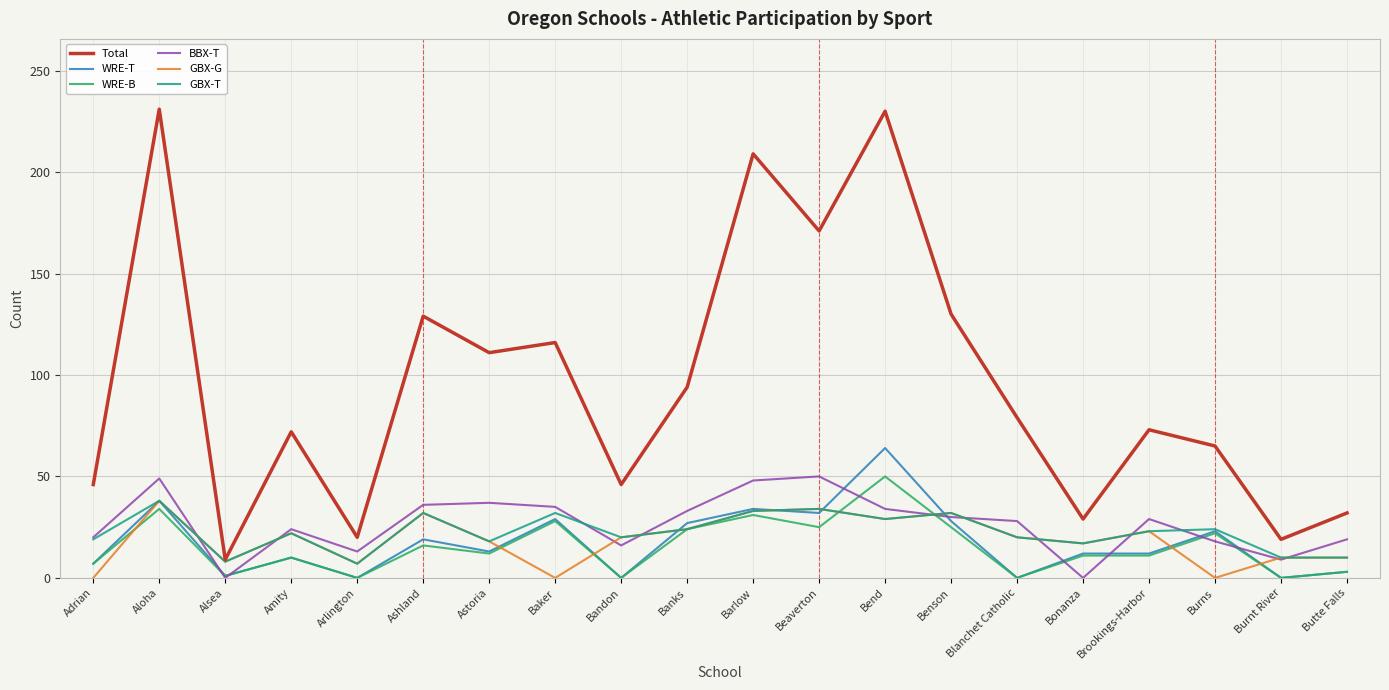

Is the value of WRE-T at Benson greater than the value of GBX-G at Alsea?

Yes